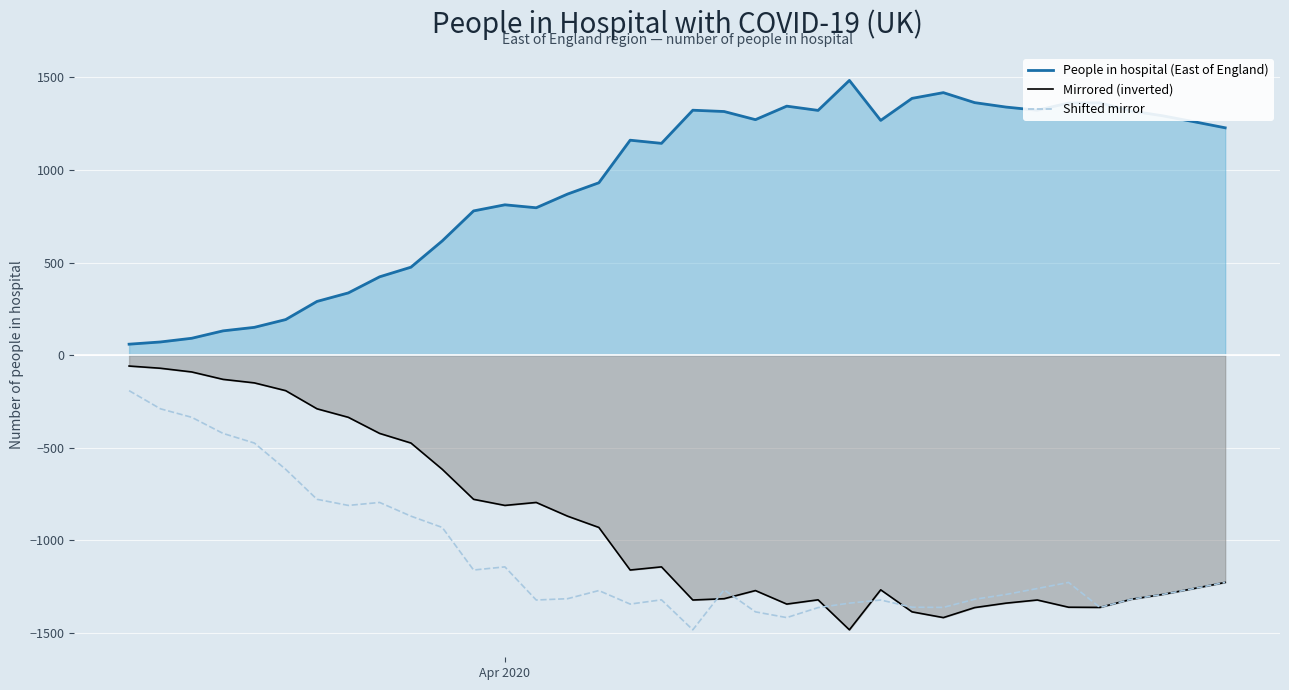

True or false: Shifted mirror and People in hospital (East of England) cross at least once.

False